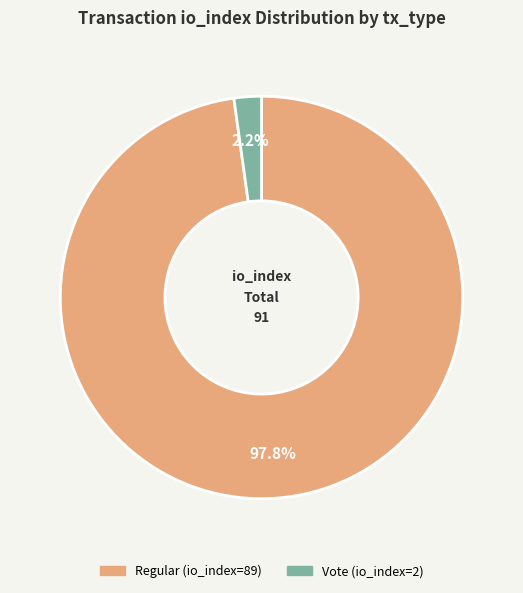

To the nearest percent, what is the average slice percentage?

50%